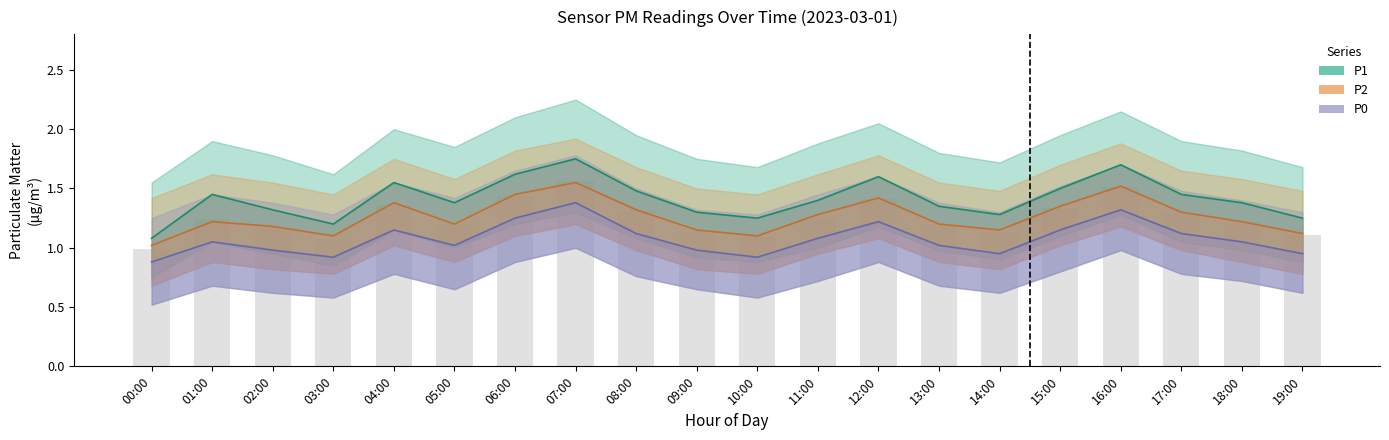

Between 03:00 and 07:00, which is larger?

07:00